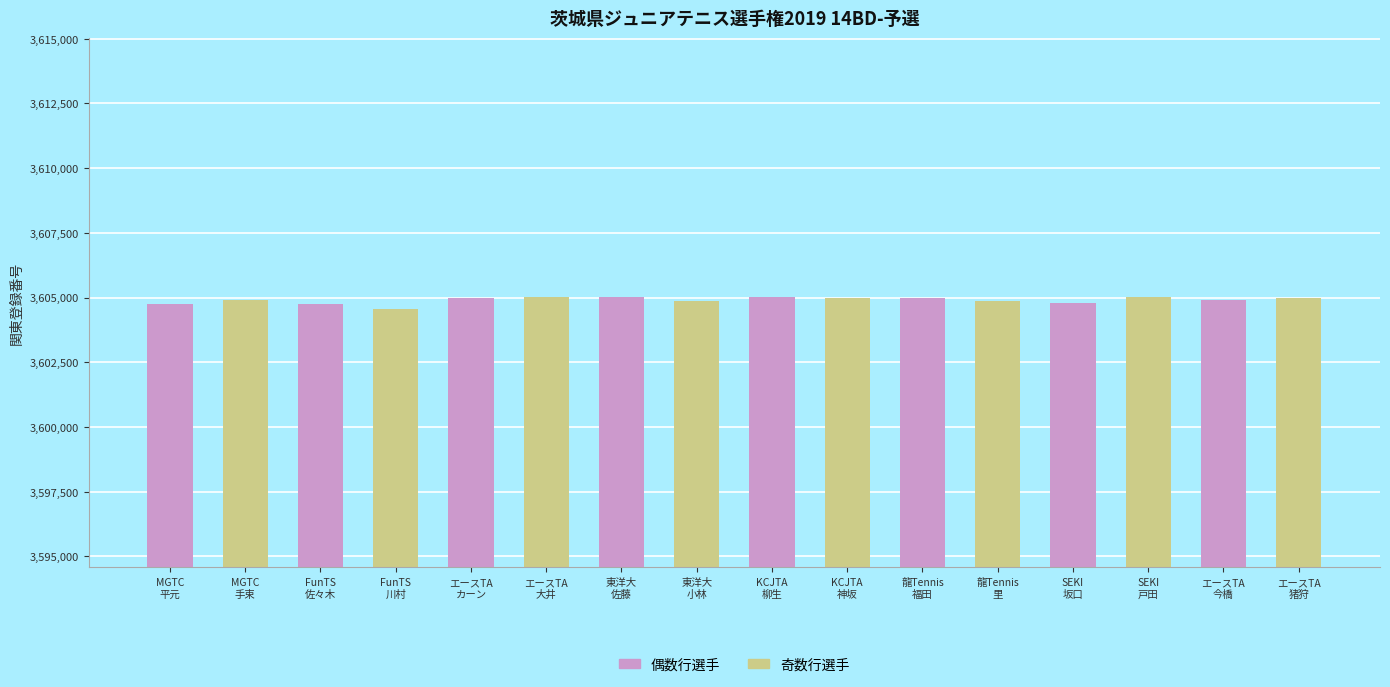

What is the smallest value displayed?

3604569